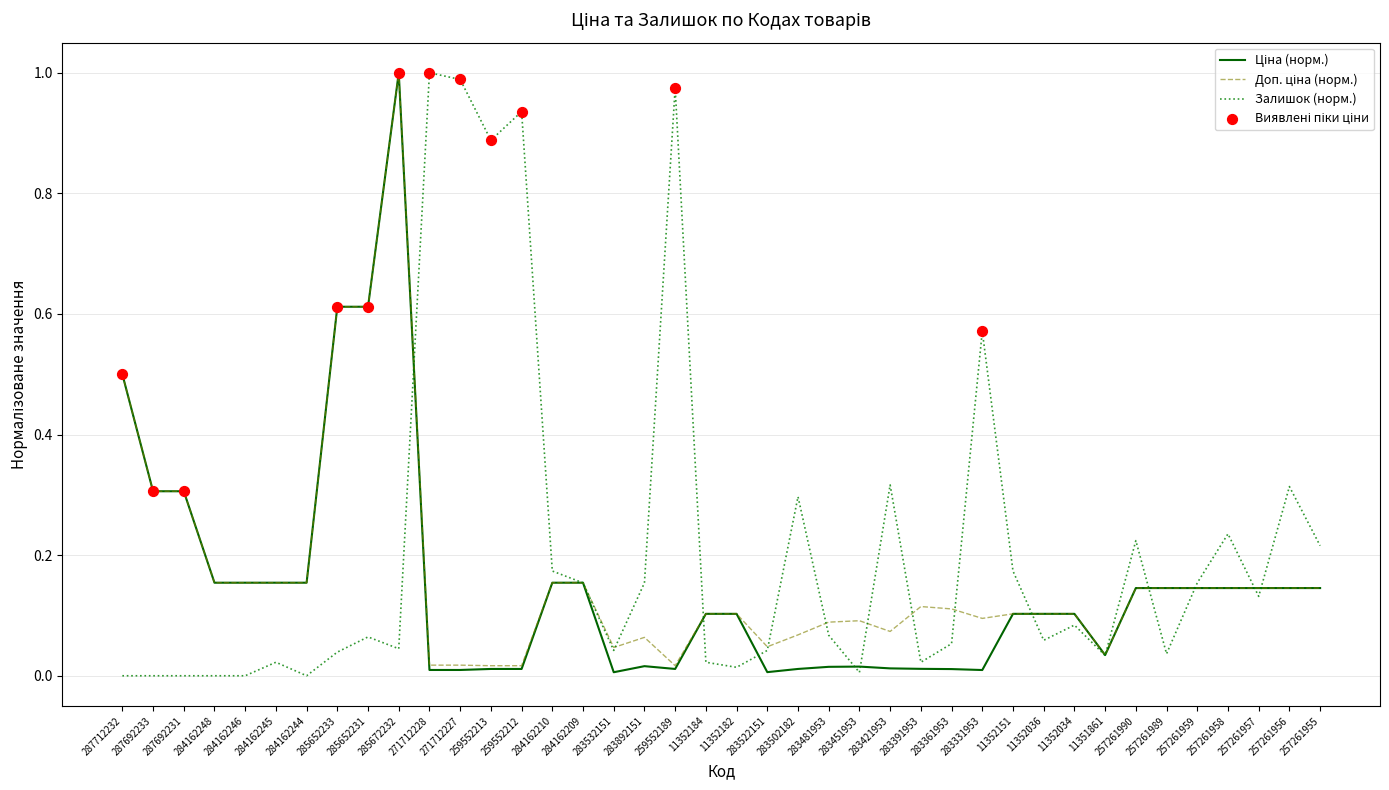

At which category is the sum across all series the highest?

285672232